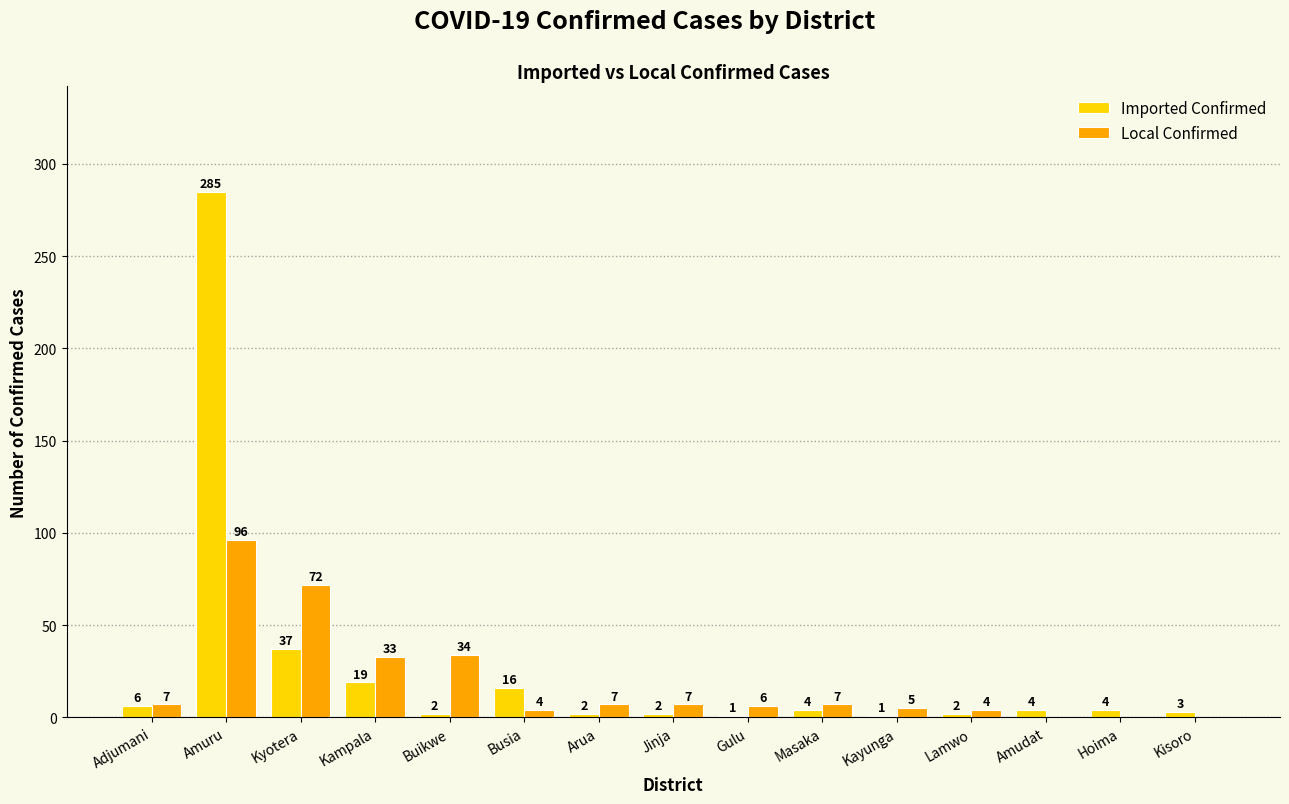

Is the value of Imported Confirmed at Arua greater than the value of Local Confirmed at Gulu?

No